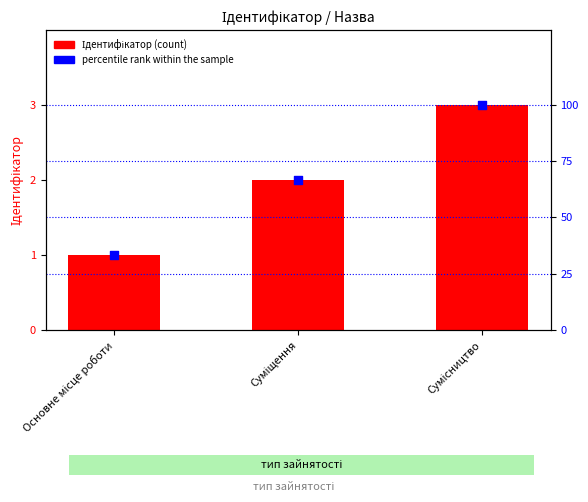

Is the value of percentile rank within the sample at Суміщення greater than the value of Ідентифікатор at Сумісництво?

Yes